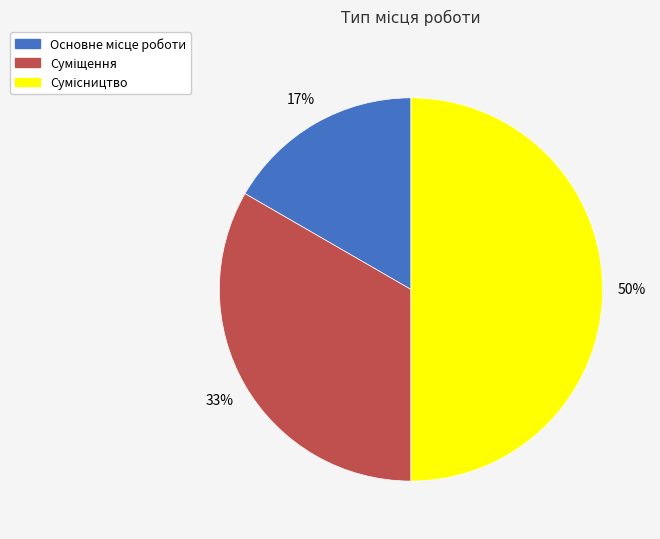

To the nearest percent, what is the average slice percentage?

33%